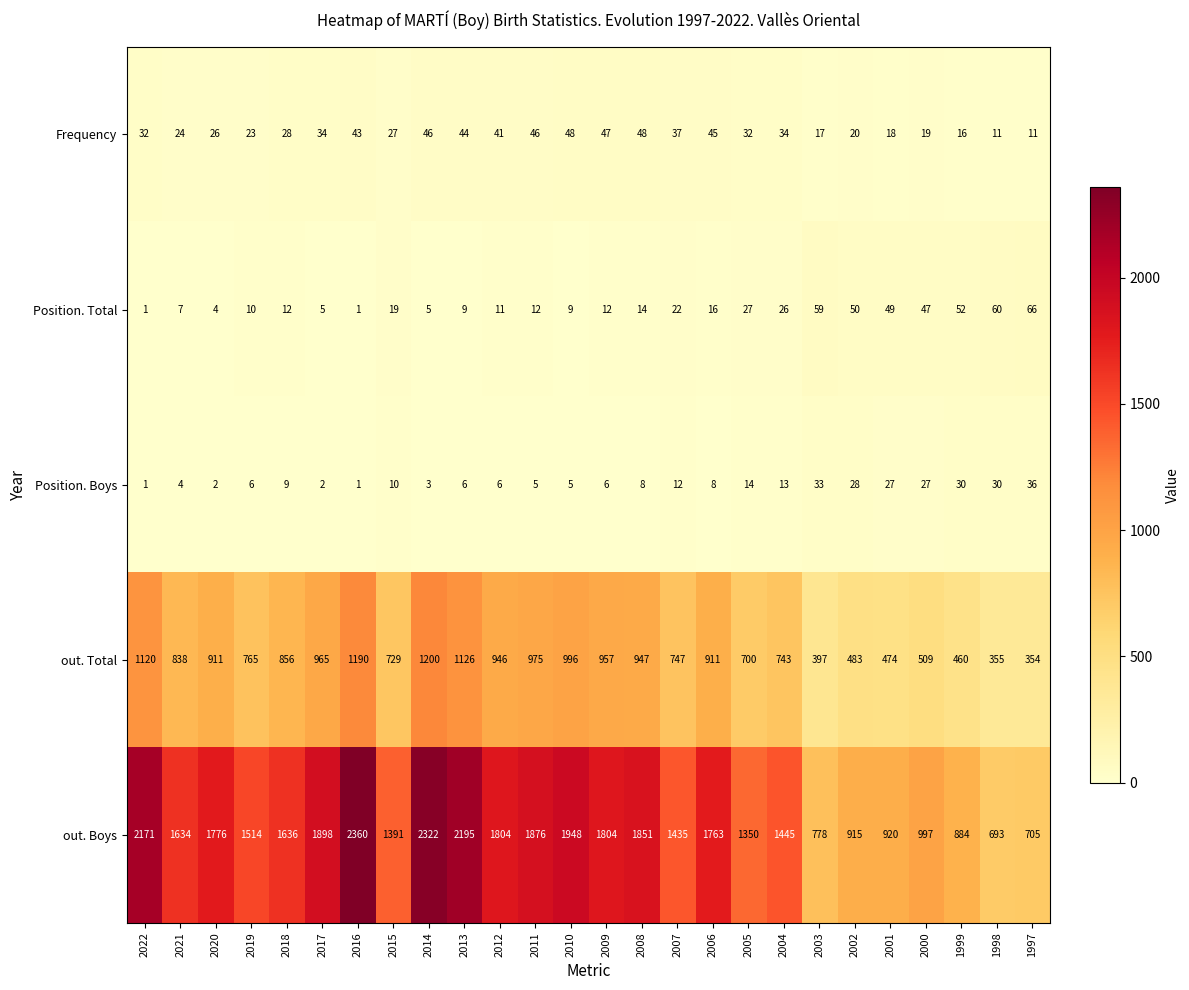

The Frequency series shows 46 at 2011. True or false?

True